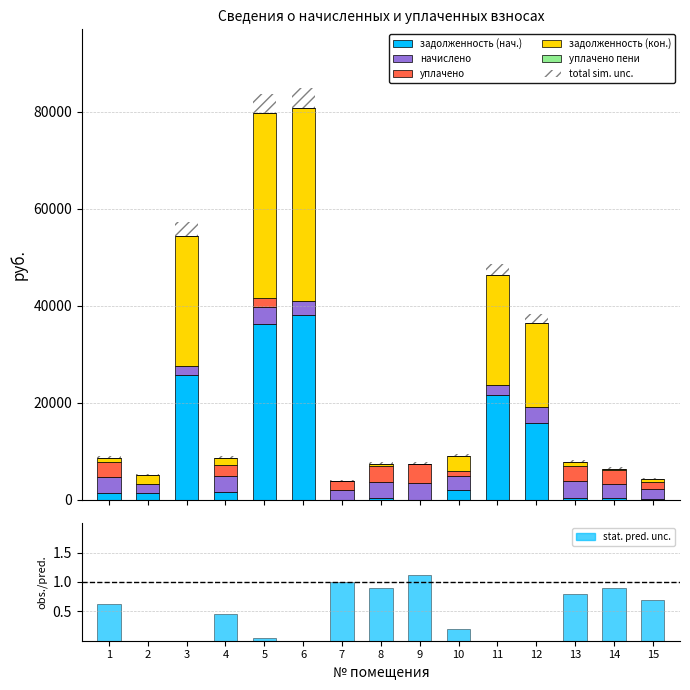

What is the difference between the maximum and minimum values in the начислено series?

1573.4